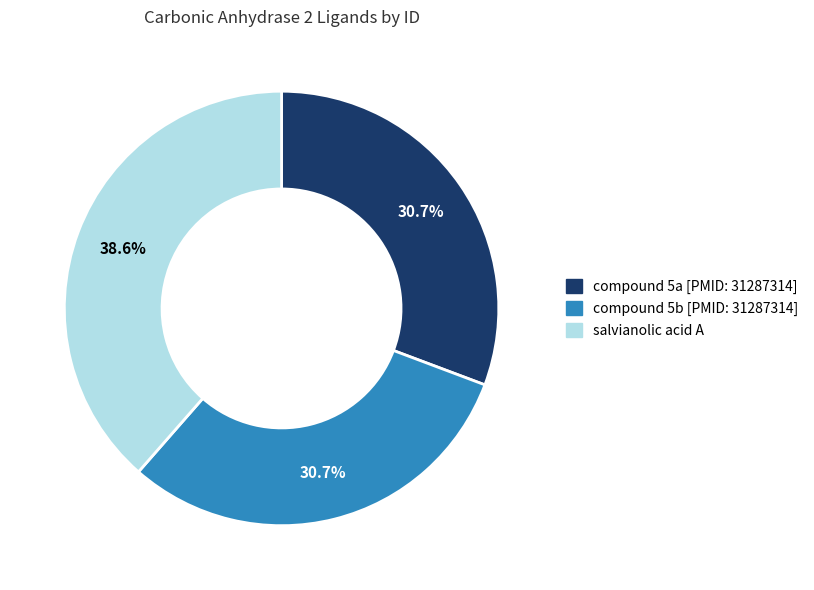

To the nearest percent, what percentage of the pie is compound 5b [PMID: 31287314]?

31%